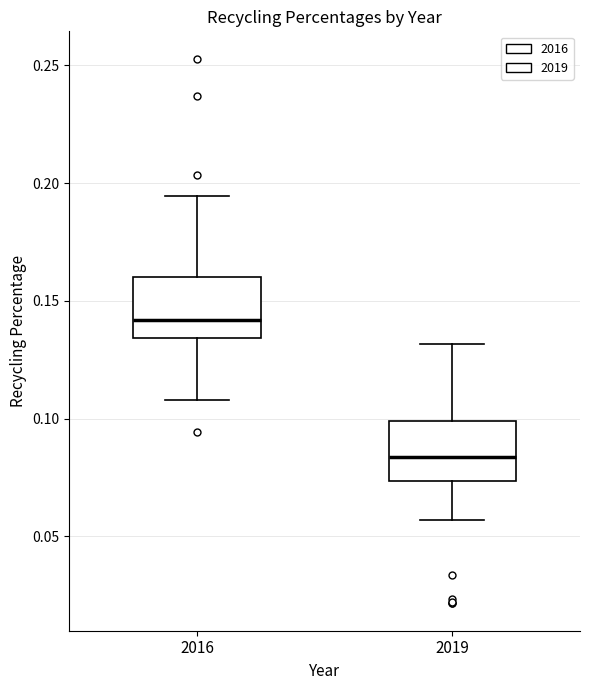

Which box has the highest median line?

2016